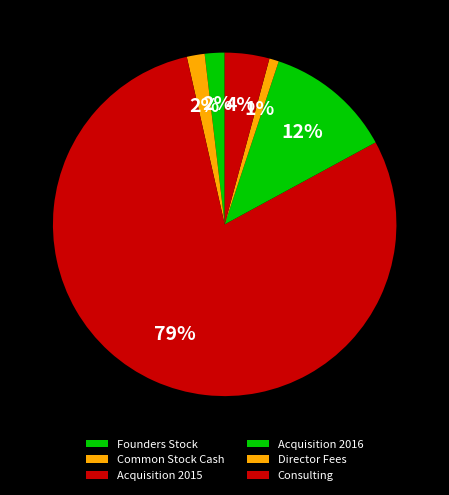

True or false: Common Stock Cash accounts for 8% of the total.

False